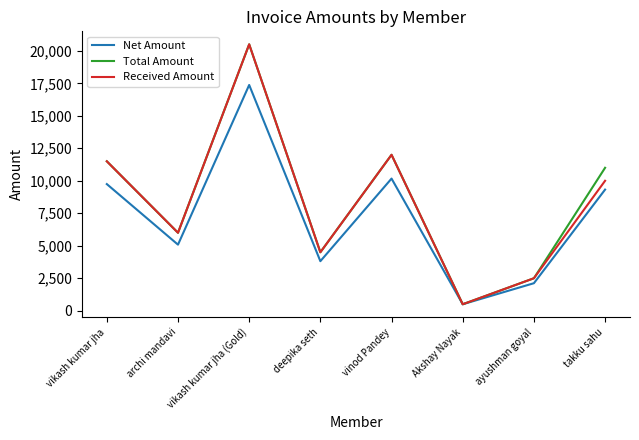

Between Akshay Nayak and takku sahu, which series saw the biggest shift?

Total Amount